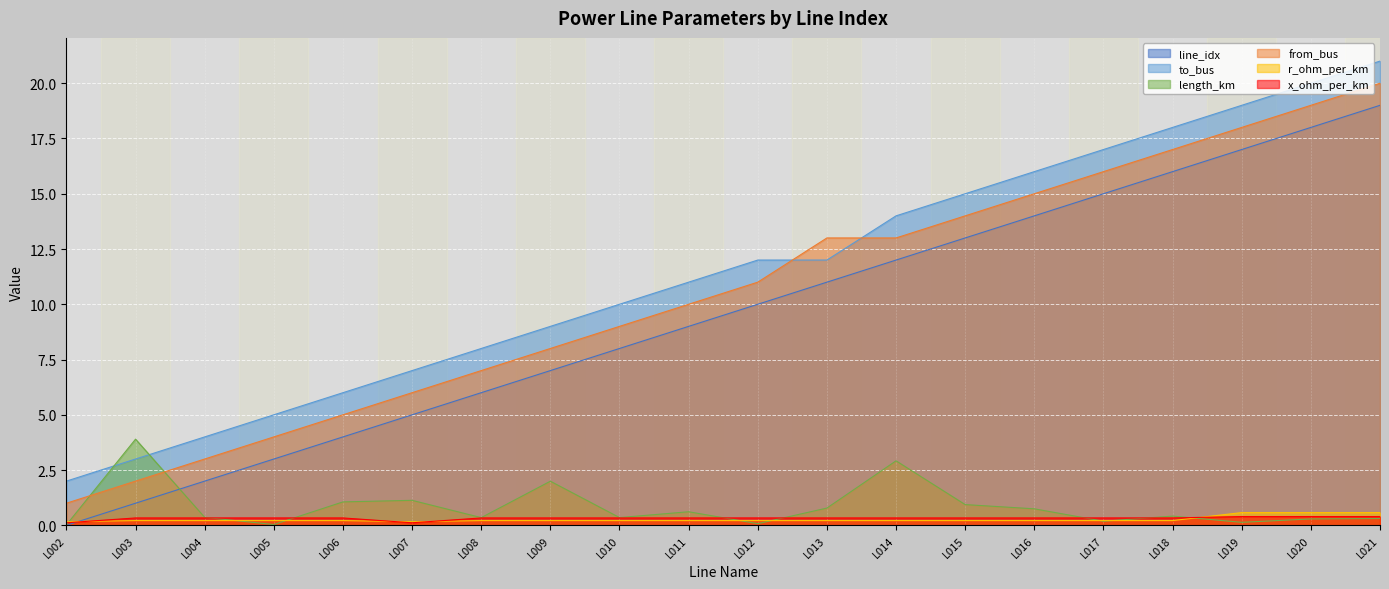

Reading left to right, extract all data points from this chart.

line_idx: L002=0.0	L003=1.0	L004=2.0	L005=3.0	L006=4.0	L007=5.0	L008=6.0	L009=7.0	L010=8.0	L011=9.0	L012=10.0	L013=11.0	L014=12.0	L015=13.0	L016=14.0	L017=15.0	L018=16.0	L019=17.0	L020=18.0	L021=19.0
to_bus: L002=2.0	L003=3.0	L004=4.0	L005=5.0	L006=6.0	L007=7.0	L008=8.0	L009=9.0	L010=10.0	L011=11.0	L012=12.0	L013=12.0	L014=14.0	L015=15.0	L016=16.0	L017=17.0	L018=18.0	L019=19.0	L020=20.0	L021=21.0
length_km: L002=0.0	L003=3.9	L004=0.4	L005=0.0	L006=1.1	L007=1.1	L008=0.3	L009=2.0	L010=0.4	L011=0.6	L012=0.1	L013=0.8	L014=2.9	L015=0.9	L016=0.7	L017=0.2	L018=0.4	L019=0.1	L020=0.3	L021=0.3
from_bus: L002=1.0	L003=2.0	L004=3.0	L005=4.0	L006=5.0	L007=6.0	L008=7.0	L009=8.0	L010=9.0	L011=10.0	L012=11.0	L013=13.0	L014=13.0	L015=14.0	L016=15.0	L017=16.0	L018=17.0	L019=18.0	L020=19.0	L021=20.0
r_ohm_per_km: L002=0.2	L003=0.2	L004=0.2	L005=0.2	L006=0.2	L007=0.2	L008=0.2	L009=0.2	L010=0.2	L011=0.2	L012=0.2	L013=0.2	L014=0.2	L015=0.2	L016=0.2	L017=0.2	L018=0.2	L019=0.6	L020=0.6	L021=0.6
x_ohm_per_km: L002=0.1	L003=0.3	L004=0.3	L005=0.3	L006=0.3	L007=0.1	L008=0.3	L009=0.3	L010=0.3	L011=0.3	L012=0.3	L013=0.3	L014=0.3	L015=0.3	L016=0.3	L017=0.3	L018=0.3	L019=0.4	L020=0.4	L021=0.4